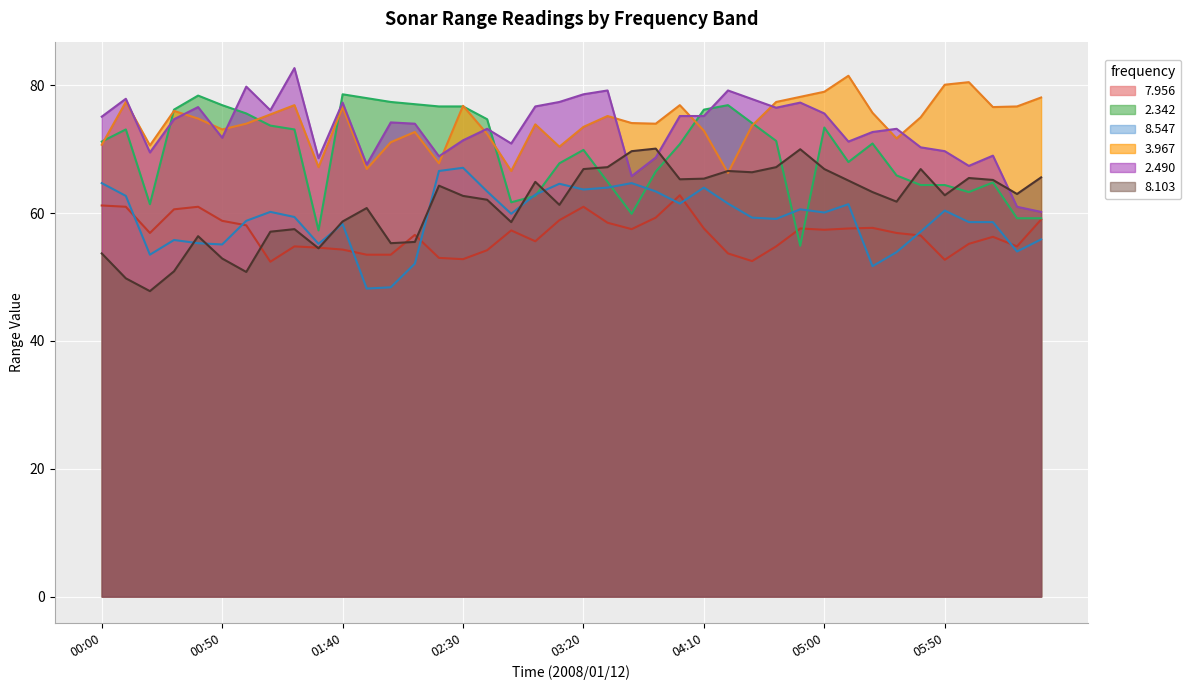

Rank the series by their maximum value, from lowest to highest.

7.956, 8.547, 8.103, 2.342, 3.967, 2.490